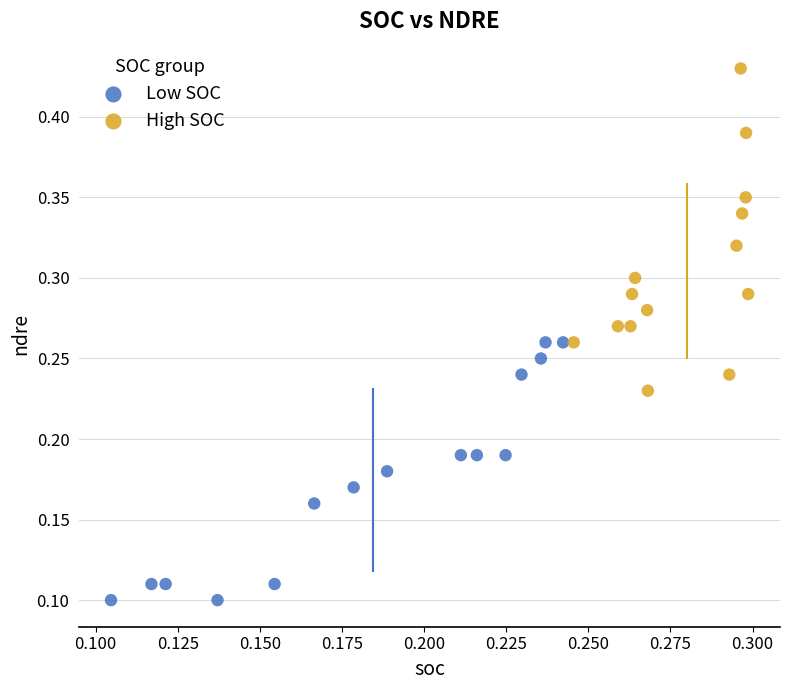

Which series contains the highest Y value?

High SOC